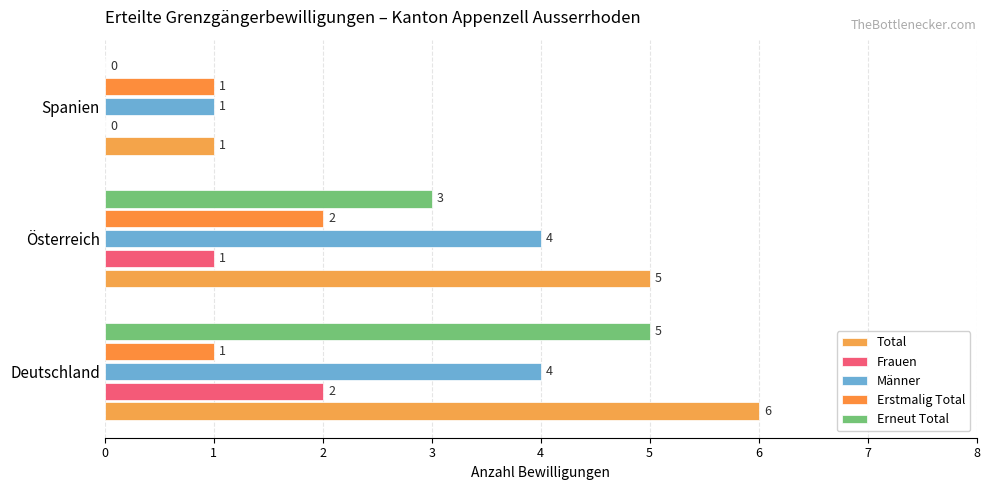

Rank the categories by Erstmalig Total value from lowest to highest.

Deutschland, Spanien, Österreich